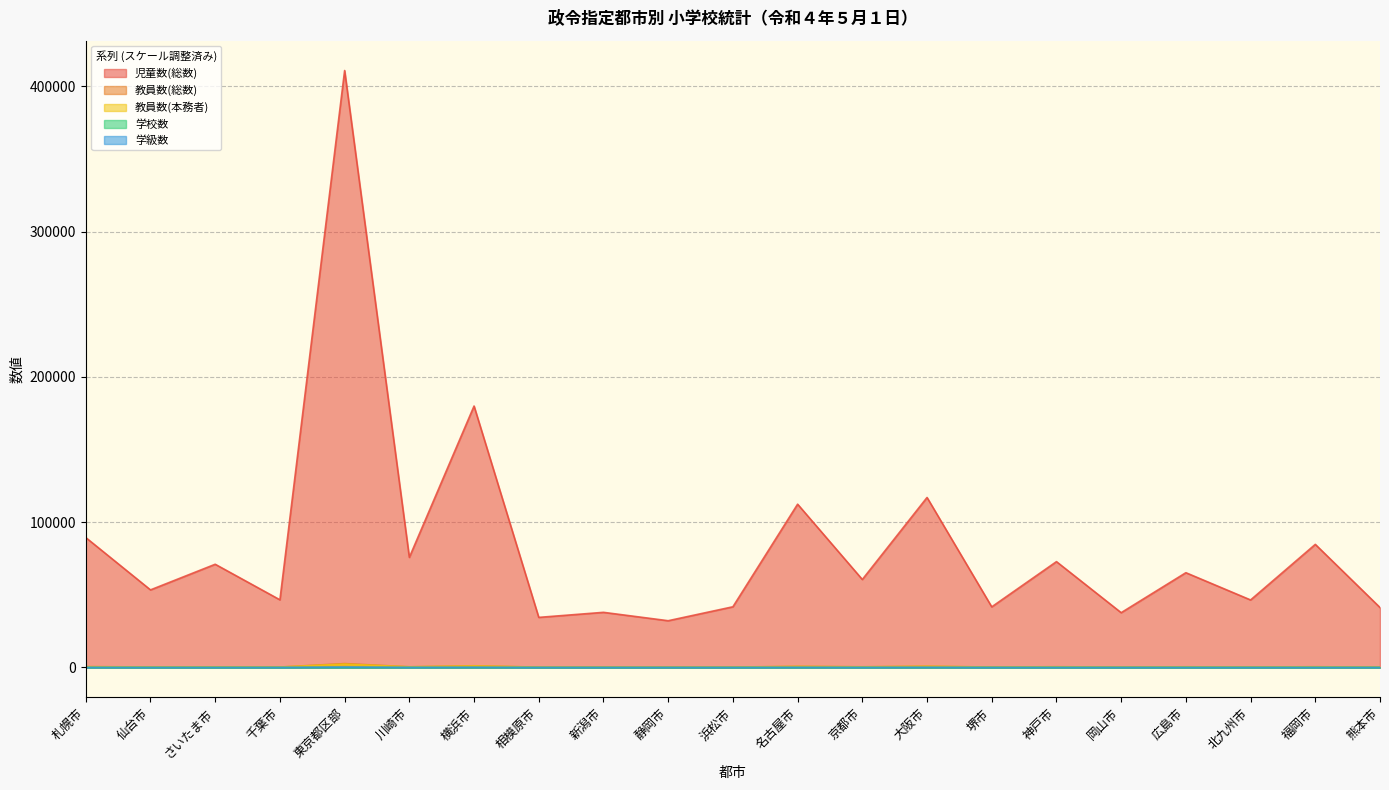

Reading right to left, list all the values displayed in this chart.

児童数(総数): 熊本市=41261.0	福岡市=84720.0	北九州市=46469.0	広島市=65229.0	岡山市=37715.0	神戸市=72842.0	堺市=41722.0	大阪市=116995.0	京都市=60558.0	名古屋市=112375.0	浜松市=41778.0	静岡市=32180.0	新潟市=37953.0	相模原市=34482.0	横浜市=179913.0	川崎市=75774.0	東京都区部=410792.0	千葉市=46566.0	さいたま市=71036.0	仙台市=53397.0	札幌市=89401.0
教員数(総数): 熊本市=253.7	福岡市=498.5	北九州市=326.3	広島市=470.3	岡山市=280.7	神戸市=512.6	堺市=290.7	大阪市=841.2	京都市=476.0	名古屋市=764.7	浜松市=286.2	静岡市=237.0	新潟市=266.0	相模原市=226.4	横浜市=1186.9	川崎市=473.1	東京都区部=2680.2	千葉市=297.1	さいたま市=386.5	仙台市=351.8	札幌市=574.3
教員数(本務者): 熊本市=251.6	福岡市=468.2	北九州市=300.7	広島市=402.7	岡山市=249.9	神戸市=449.1	堺市=277.9	大阪市=793.6	京都市=403.3	名古屋市=685.8	浜松市=249.6	静岡市=196.9	新潟市=243.0	相模原市=206.4	横浜市=1064.2	川崎市=413.7	東京都区部=2315.9	千葉市=275.3	さいたま市=370.3	仙台市=331.4	札幌市=519.1
学校数: 熊本市=0.5	福岡市=0.7	北九州市=0.7	広島市=0.7	岡山市=0.5	神戸市=0.8	堺市=0.5	大阪市=1.5	京都市=0.8	名古屋市=1.3	浜松市=0.5	静岡市=0.4	新潟市=0.5	相模原市=0.4	横浜市=1.7	川崎市=0.6	東京都区部=4.3	千葉市=0.6	さいたま市=0.5	仙台市=0.6	札幌市=1.0
学級数: 熊本市=33.8	福岡市=64.4	北九州市=38.9	広島市=53.7	岡山市=33.5	神戸市=57.6	堺市=36.1	大阪市=109.5	京都市=49.8	名古屋市=89.7	浜松市=34.3	静岡市=26.1	新潟市=33.7	相模原市=27.7	横浜市=140.8	川崎市=57.5	東京都区部=280.1	千葉市=35.9	さいたま市=48.9	仙台市=42.4	札幌市=68.7